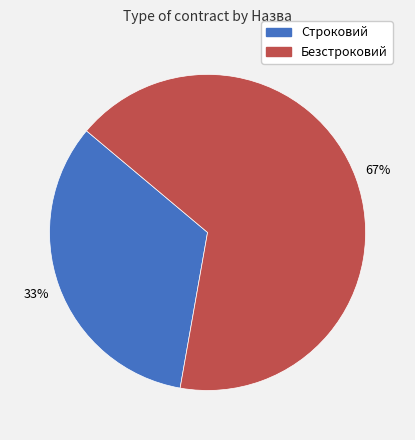

True or false: Строковий accounts for 33% of the total.

True